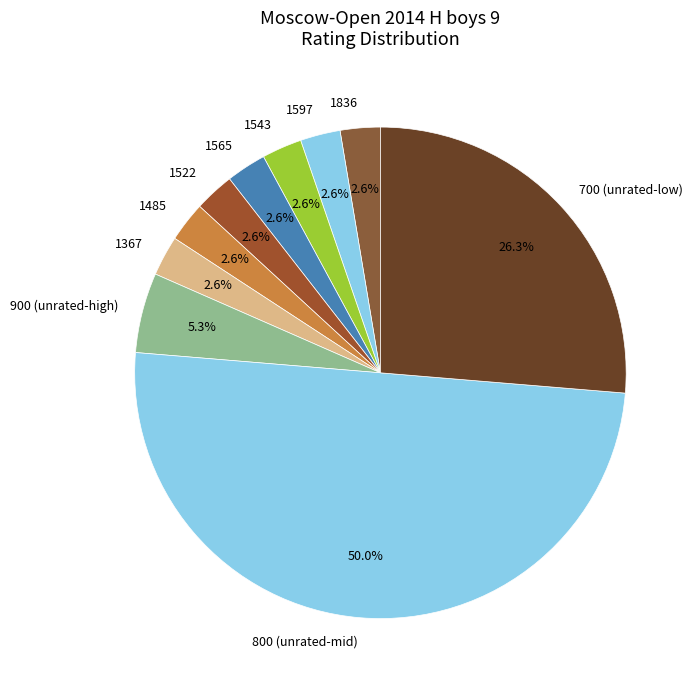

Does 1485 account for over 50% of the chart?

No